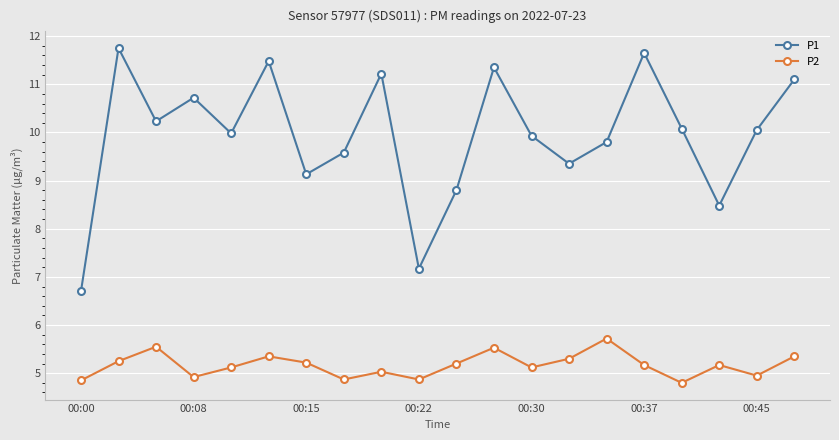

What is the difference between the maximum and second lowest values in the P1 series?

4.6